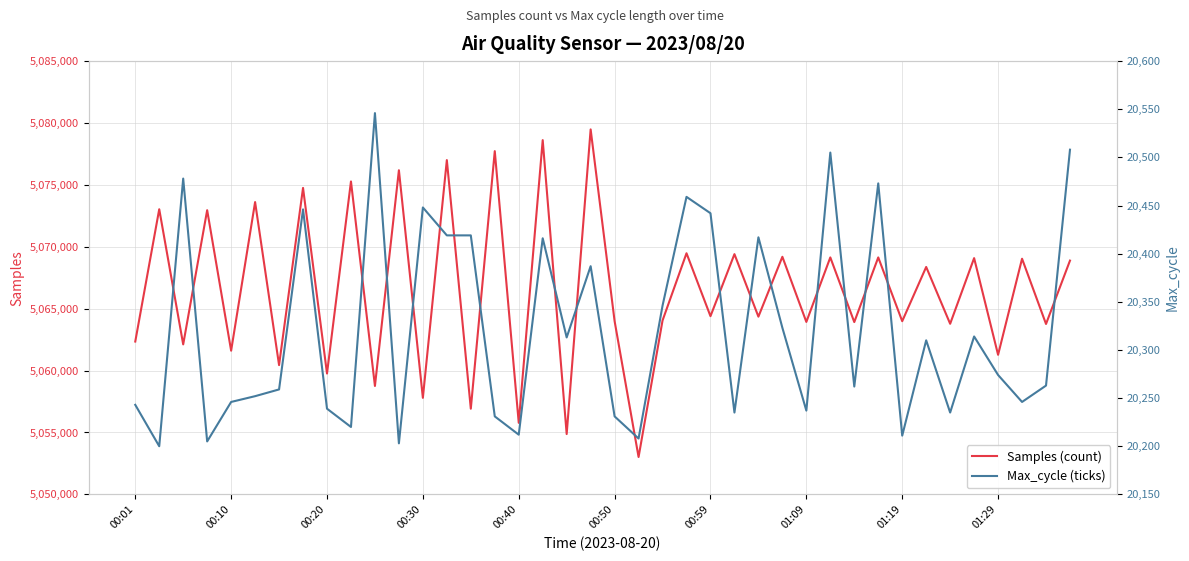

How many interior local peaks does the Max_cycle (ticks) series have?

12